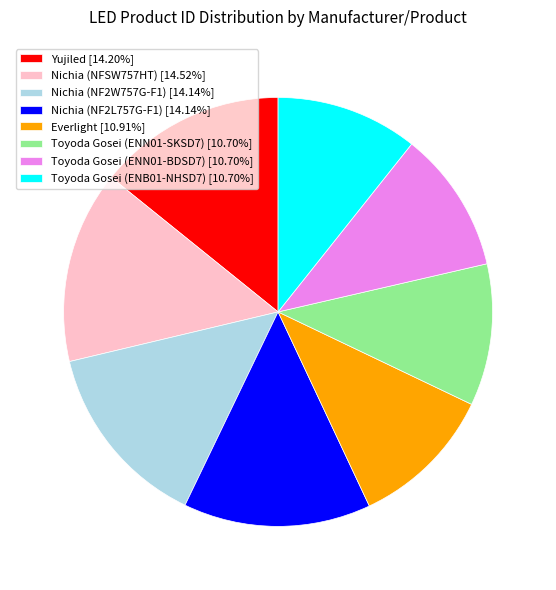

The Toyoda Gosei (ENB01-NHSD7) slice represents 24% of the pie. True or false?

False